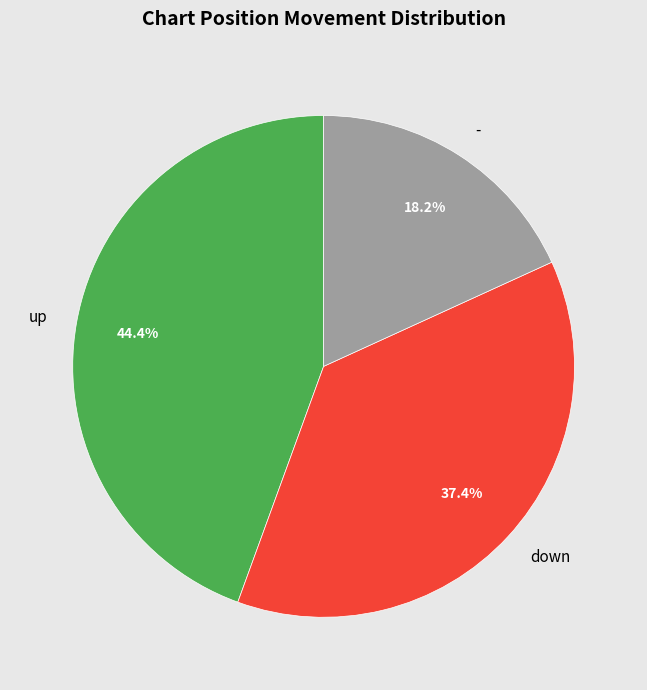

How many slices are in this pie chart?

3